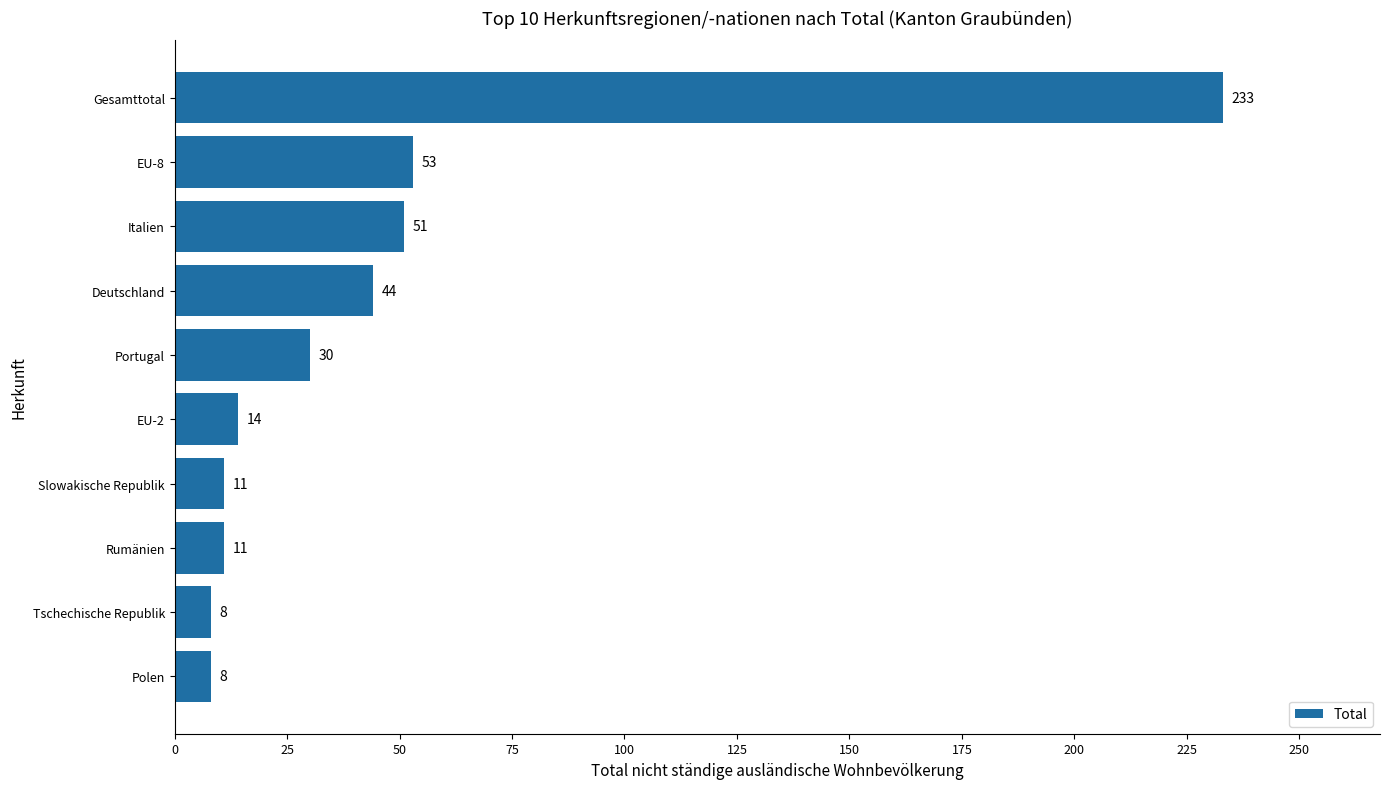

True or false: the data shows 53 at EU-8.

True